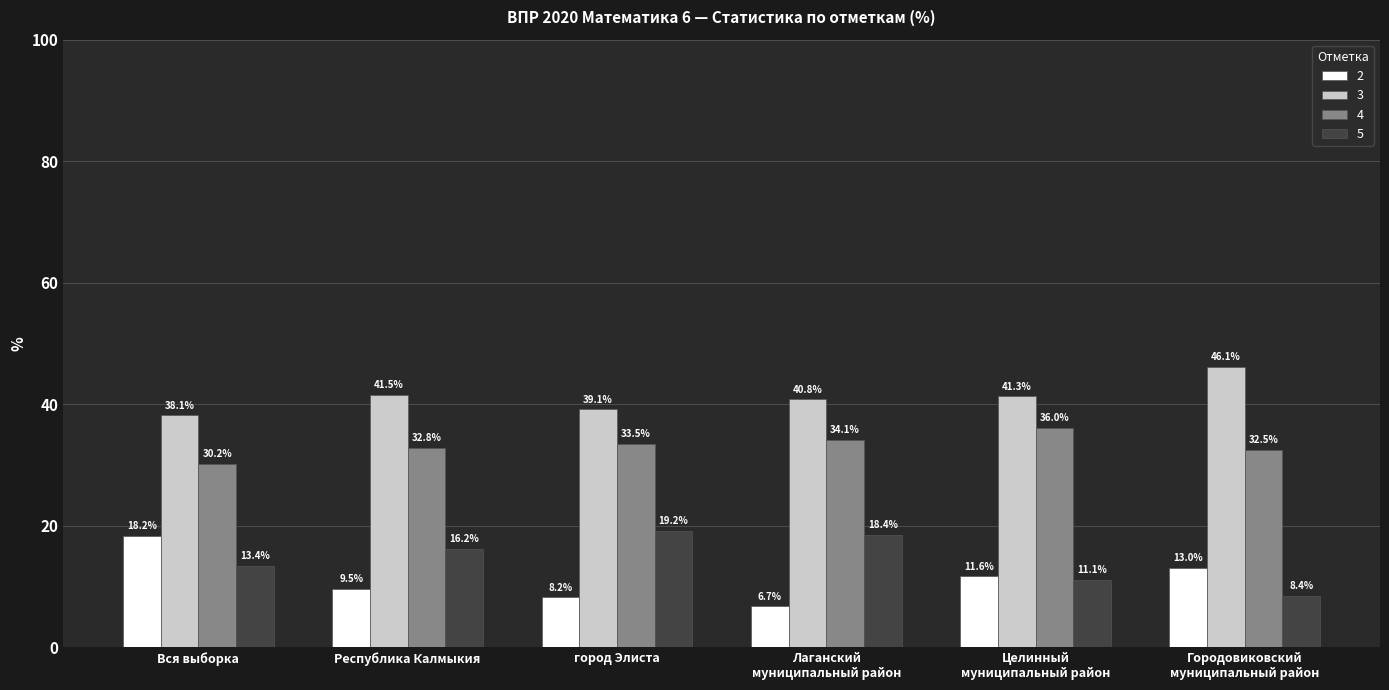

What is the difference between the 5 values at Лаганский
муниципальный район and город Элиста?

0.7